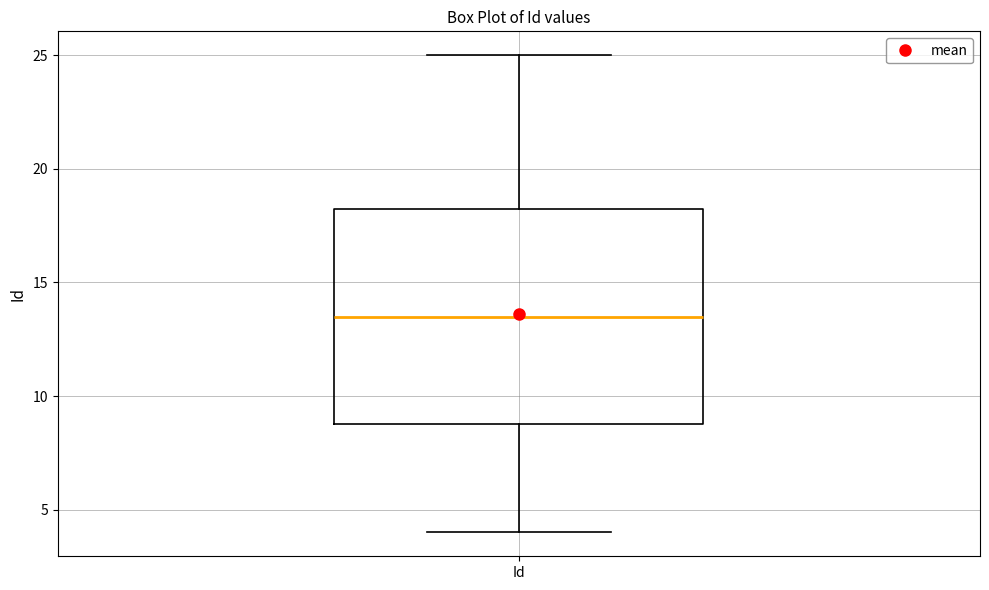

Read this box plot against the y-axis: the position of the median line, the range covered by the box, and the ends of both whiskers. The values are not printed on the chart, so give them approximately, as read against the axis.

median 13.5, box 9.0 to 18.5, whiskers 4.0 to 25.0